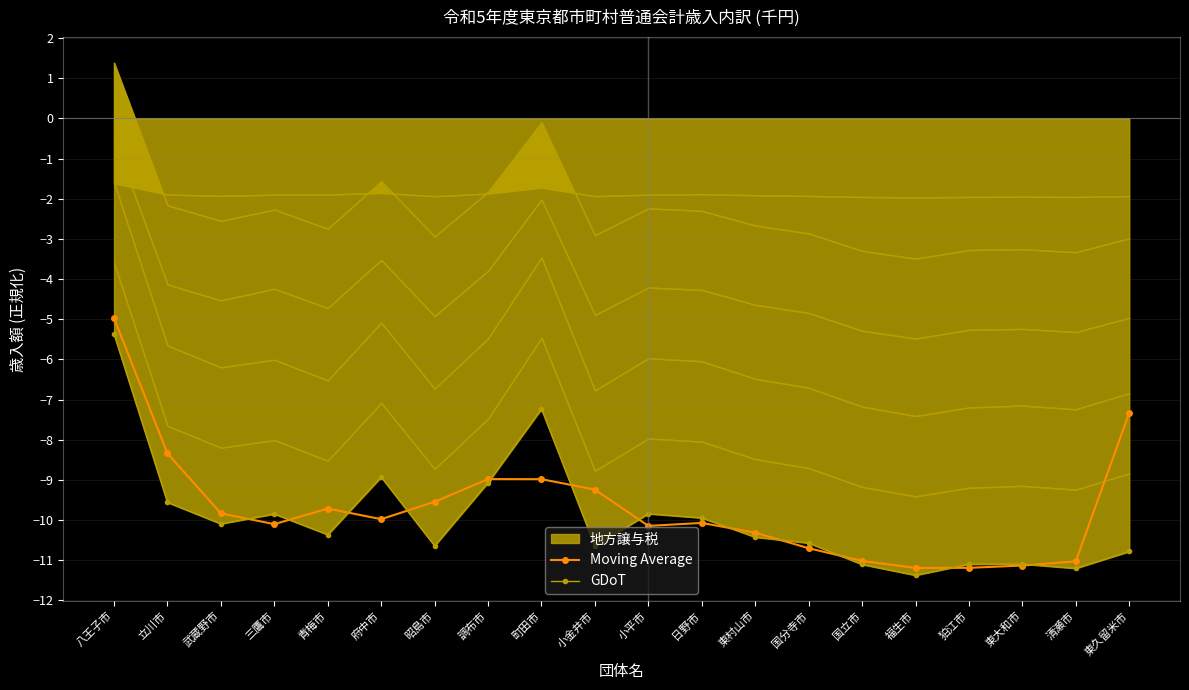

Reading left to right, extract all data points from this chart.

Moving Average: 八王子市=-5.0	立川市=-8.3	武蔵野市=-9.8	三鷹市=-10.1	青梅市=-9.7	府中市=-10.0	昭島市=-9.5	調布市=-9.0	町田市=-9.0	小金井市=-9.2	小平市=-10.1	日野市=-10.1	東村山市=-10.3	国分寺市=-10.7	国立市=-11.0	福生市=-11.2	狛江市=-11.2	東大和市=-11.1	清瀬市=-11.0	東久留米市=-7.3
GDoT: 八王子市=-5.4	立川市=-9.6	武蔵野市=-10.1	三鷹市=-9.8	青梅市=-10.4	府中市=-8.9	昭島市=-10.6	調布市=-9.1	町田市=-7.2	小金井市=-10.6	小平市=-9.8	日野市=-9.9	東村山市=-10.4	国分寺市=-10.6	国立市=-11.1	福生市=-11.4	狛江市=-11.1	東大和市=-11.1	清瀬市=-11.2	東久留米市=-10.8